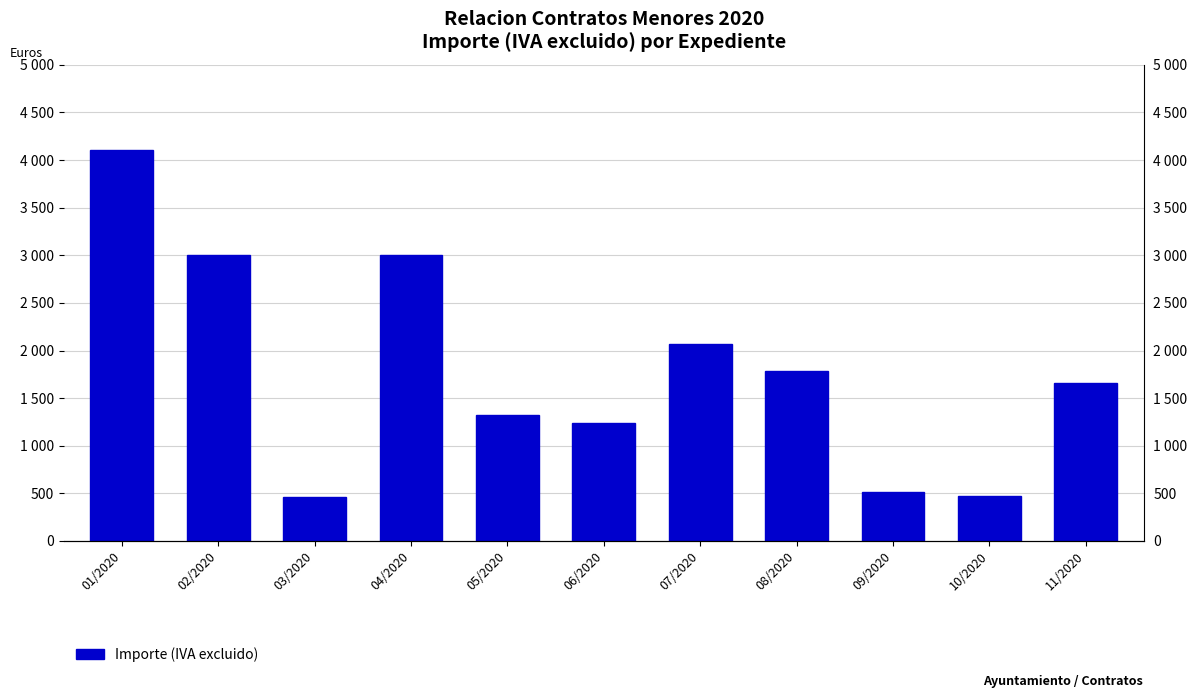

What is the label of the 2nd bar from the left?

02/2020